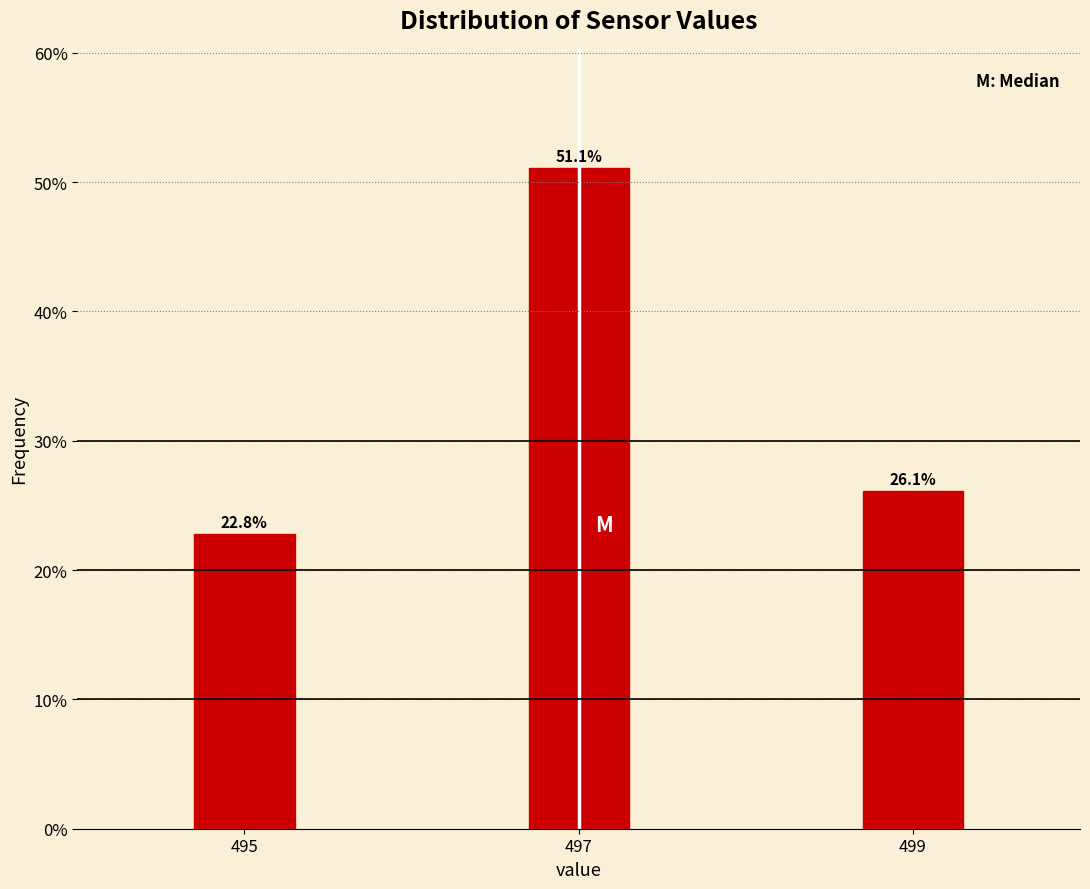

Reading left to right, what are all the values shown in this chart?

22.8	51.1	26.1